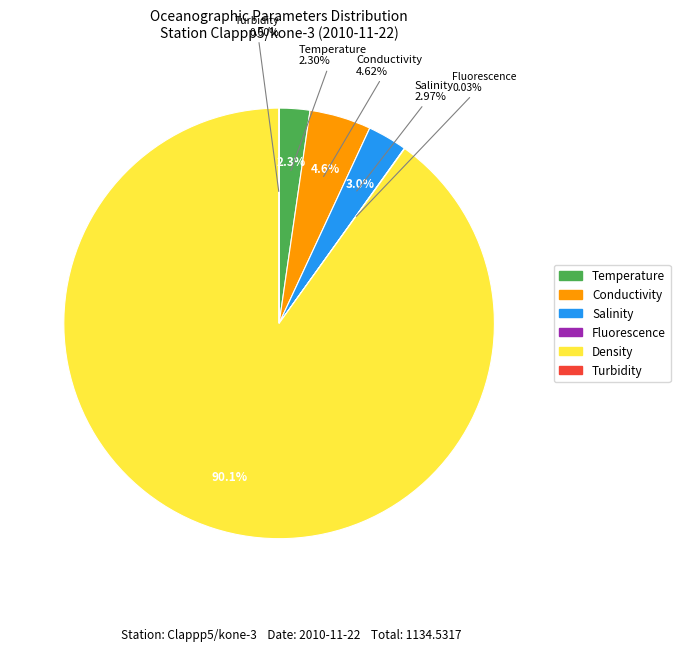

What is the largest slice in the pie chart?

Density